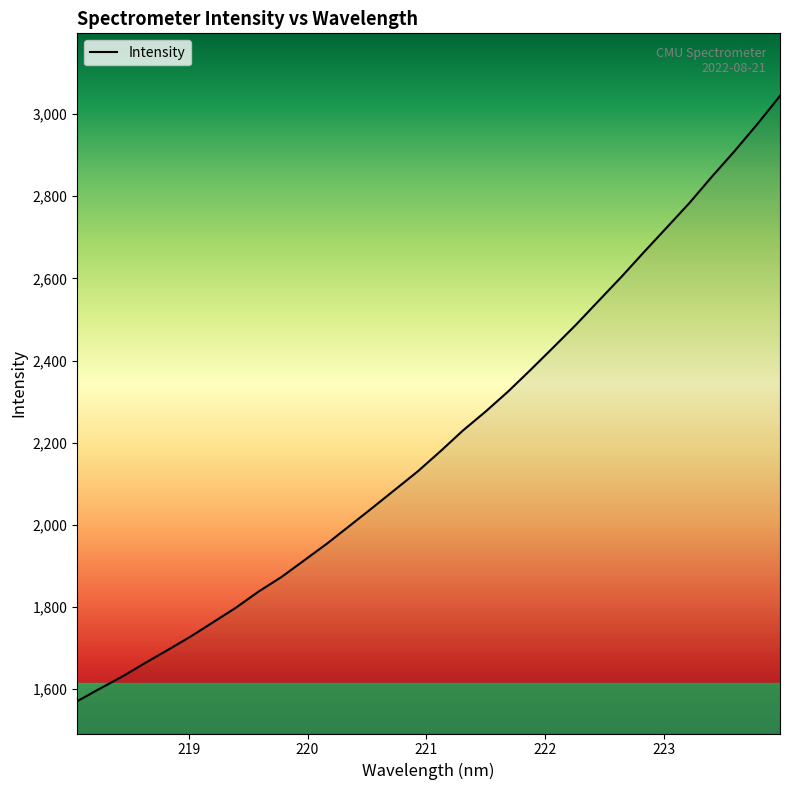

What is the difference between the maximum and minimum values?

1473.7